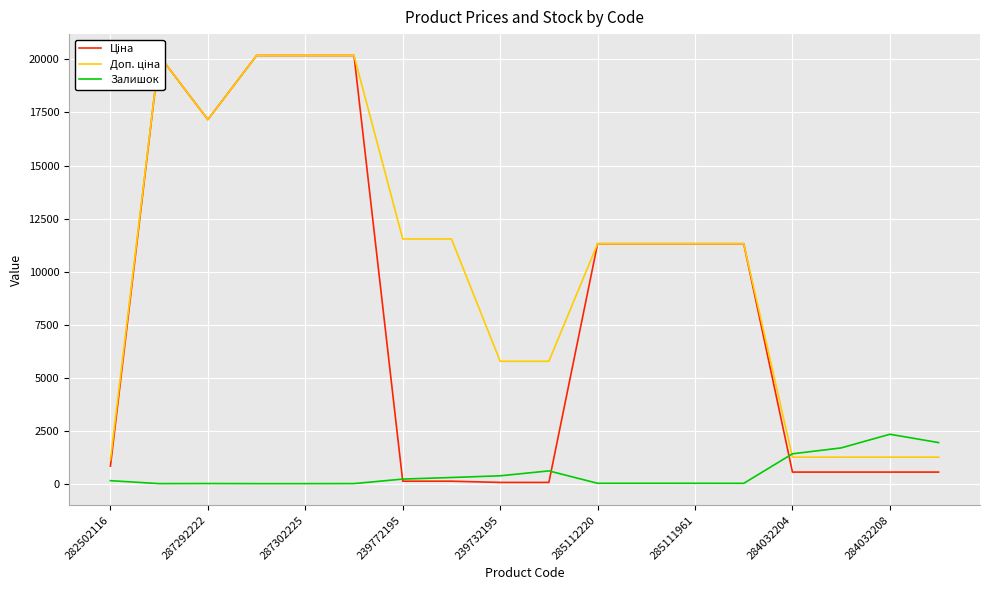

Is it true that Залишок equals 1604 at 287302225?

False